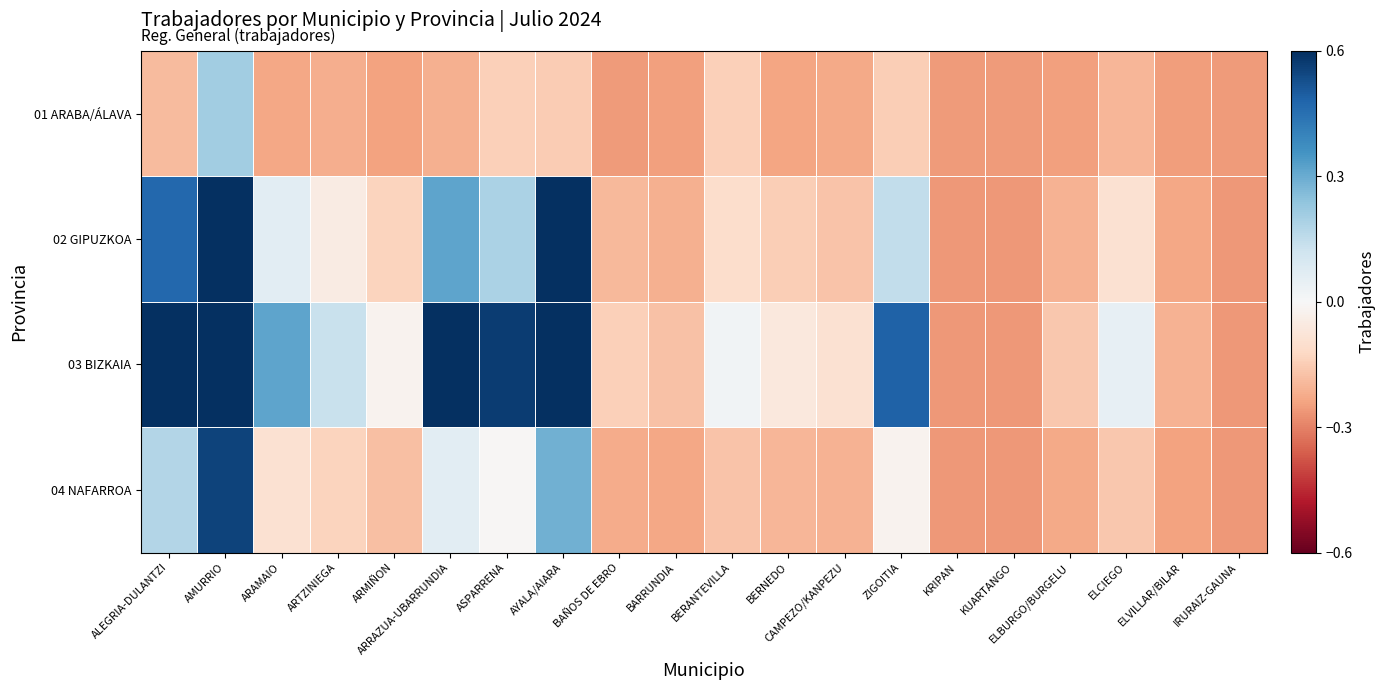

Which series has the widest spread of values?

02 GIPUZKOA